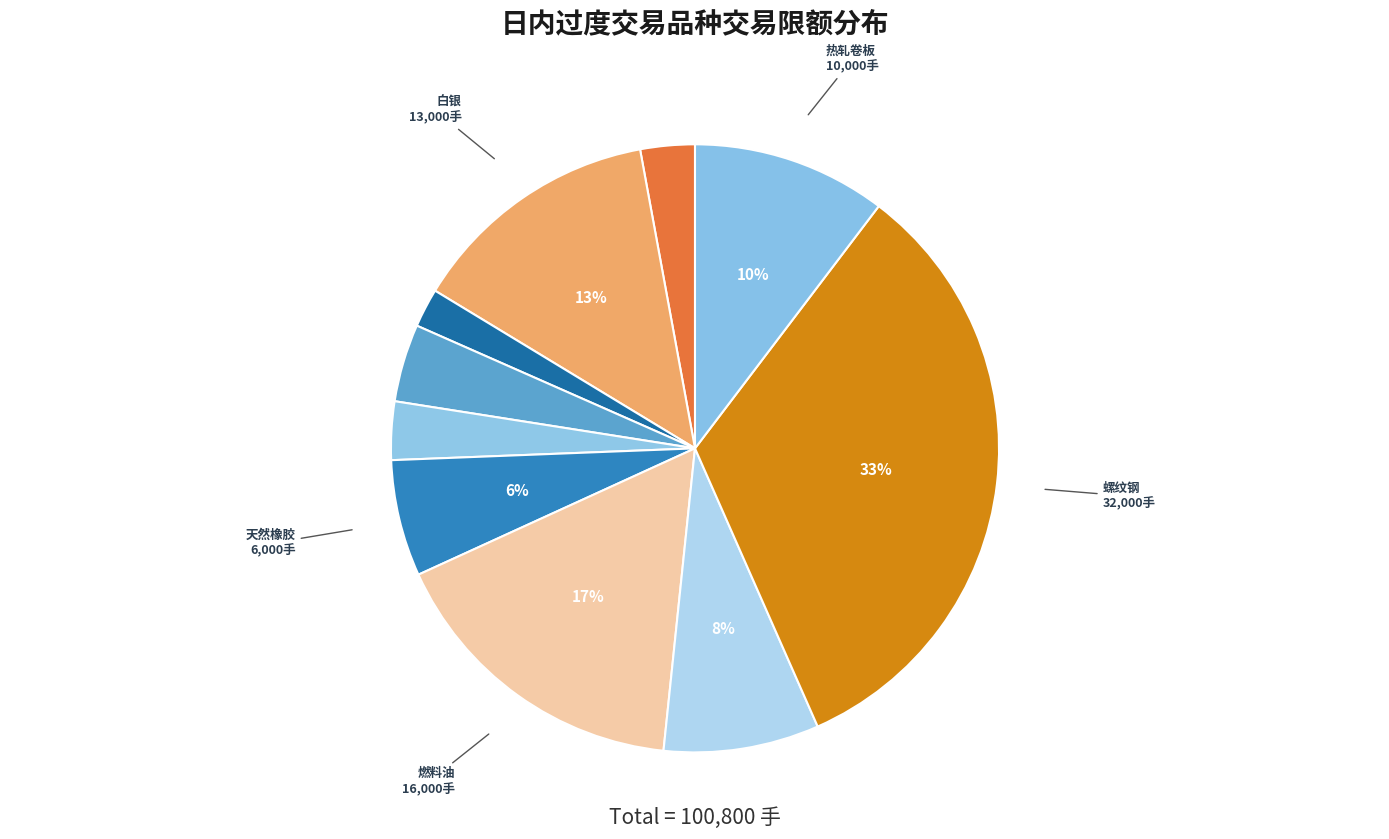

To the nearest percent, what is the difference between the largest and smallest slice percentages?

31%